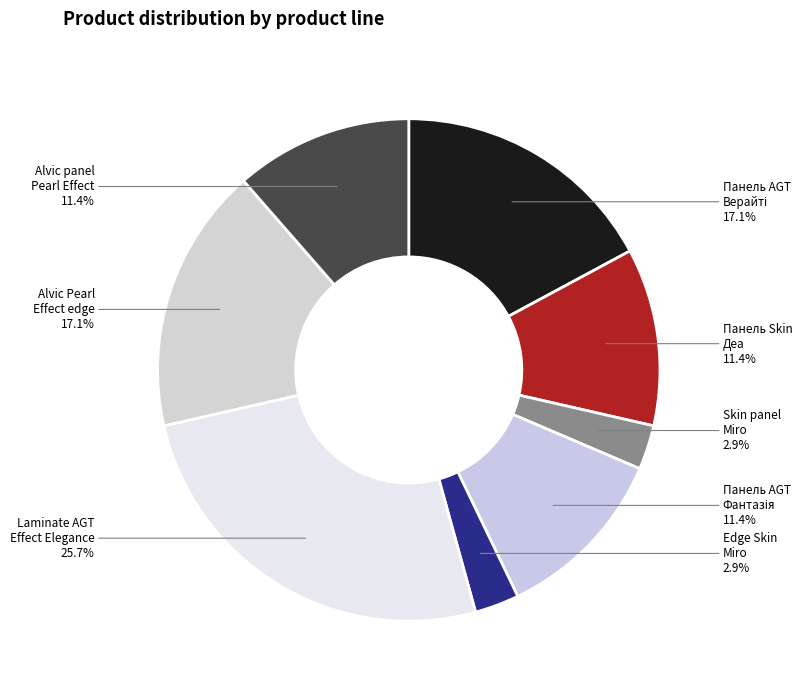

Does any single category account for the majority?

No